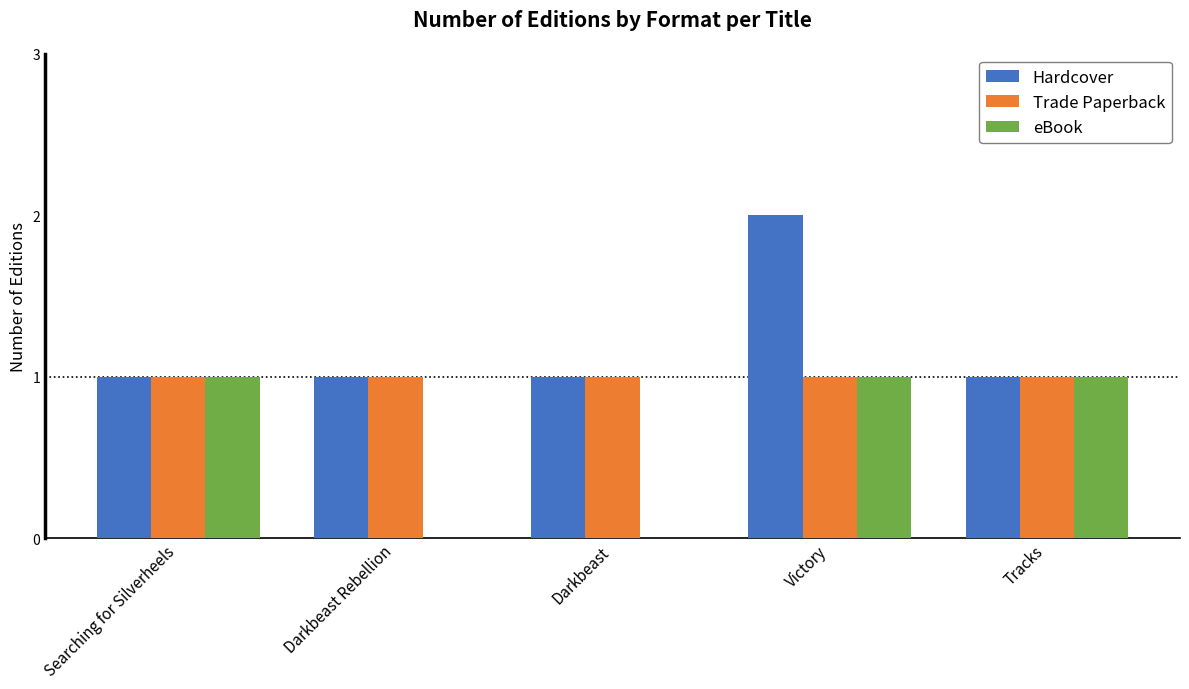

Are the bars horizontal?

No